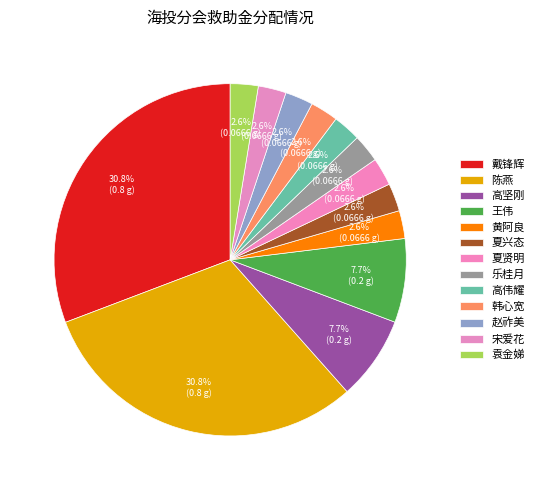

To the nearest percent, what percentage of the pie is 高坚刚?

8%